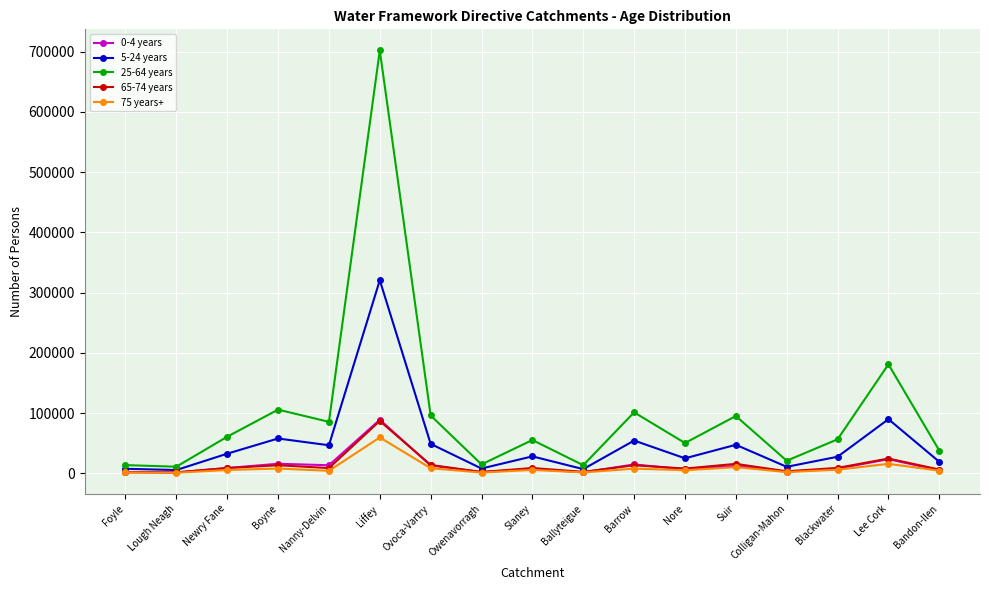

What is the approximate value of 75 years+ at Bandon-Ilen?

4479